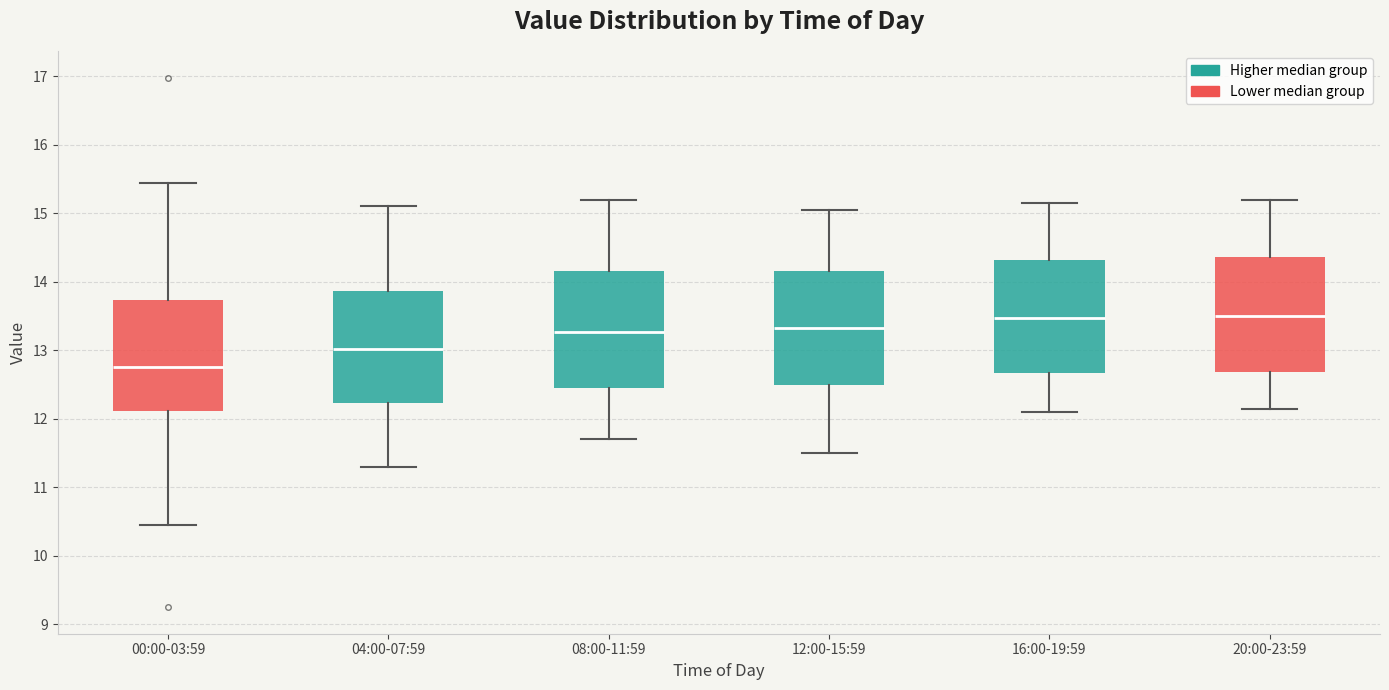

Reading left to right, transcribe this box plot: for each box, give where its median line is, the range the box spans, and where its two whiskers end, as read against the y-axis. The values are not printed on the chart, so give them approximately, as read against the axis.

00:00-03:59: median 12.8, box 12.1 to 13.7, whiskers 10.5 to 15.5
04:00-07:59: median 13.0, box 12.2 to 13.9, whiskers 11.3 to 15.1
08:00-11:59: median 13.3, box 12.5 to 14.2, whiskers 11.7 to 15.2
12:00-15:59: median 13.3, box 12.5 to 14.2, whiskers 11.5 to 15.1
16:00-19:59: median 13.5, box 12.7 to 14.3, whiskers 12.1 to 15.2
20:00-23:59: median 13.5, box 12.7 to 14.4, whiskers 12.2 to 15.2